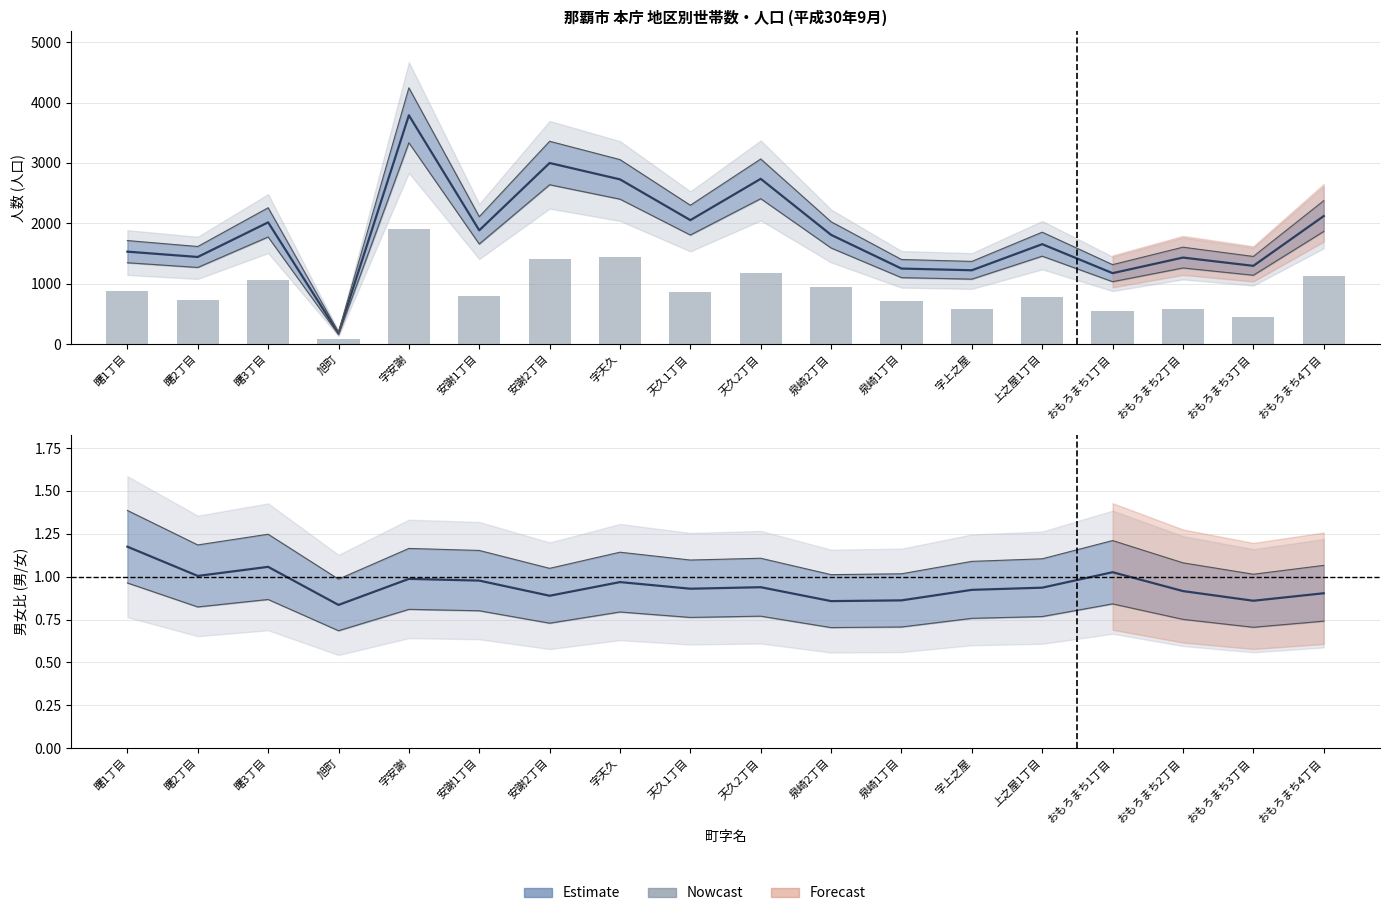

What is the label of the 13th bar from the left?

字上之屋